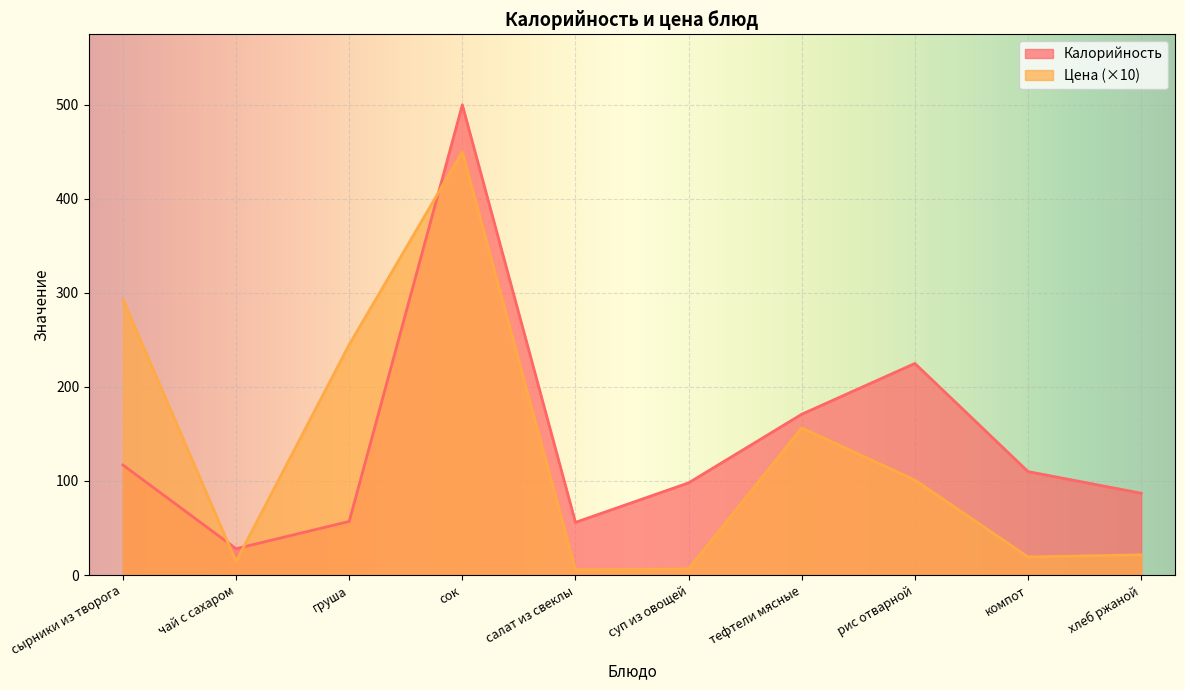

What is the value of the Калорийность point at the 6th from the left?

98.0